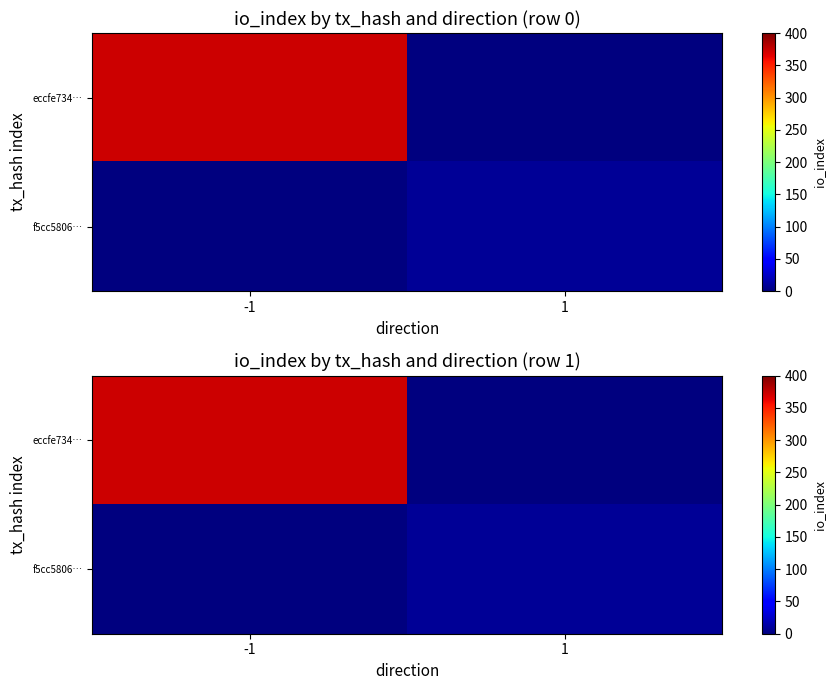

List the series in order of their peak value, highest first.

eccfe734…, f5cc5806…